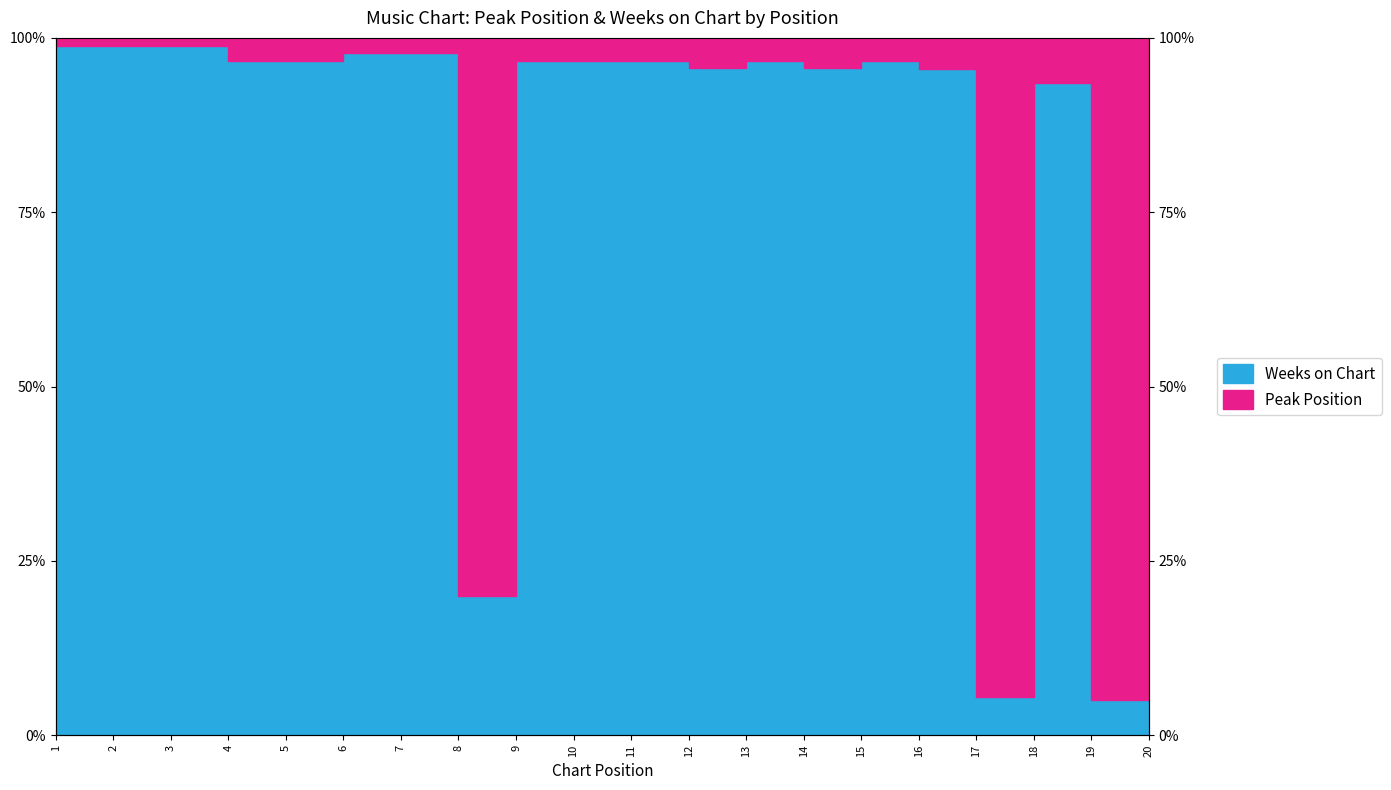

The chart shows a value of 95.7 at 14. True or false?

True